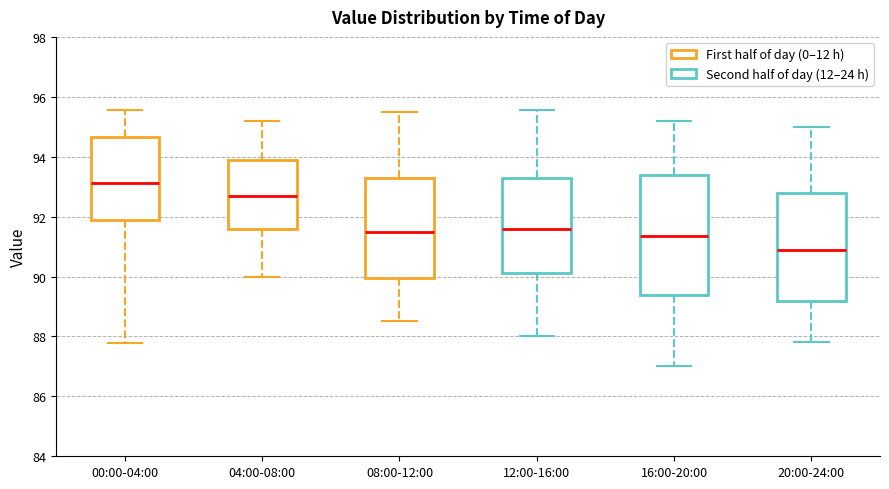

Reading left to right, read every box against the y-axis: the position of its median line, the range the box covers, and the ends of its whiskers. The values are not printed on the chart, so give them approximately, as read against the axis.

00:00-04:00: median 93.2, box 91.8 to 94.6, whiskers 87.8 to 95.6
04:00-08:00: median 92.8, box 91.6 to 94.0, whiskers 90.0 to 95.2
08:00-12:00: median 91.6, box 90.0 to 93.4, whiskers 88.6 to 95.6
12:00-16:00: median 91.6, box 90.2 to 93.2, whiskers 88.0 to 95.6
16:00-20:00: median 91.4, box 89.4 to 93.4, whiskers 87.0 to 95.2
20:00-24:00: median 91.0, box 89.2 to 92.8, whiskers 87.8 to 95.0